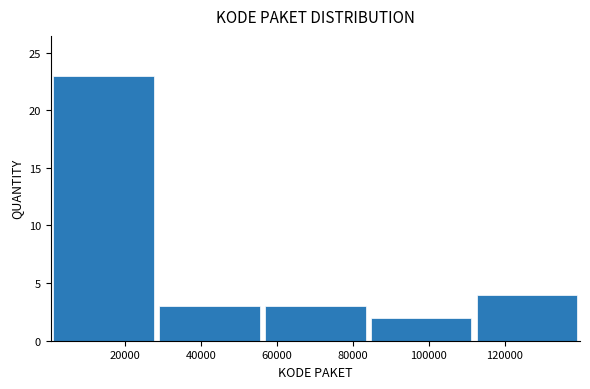

Over which range of the x-axis is the bar tallest?

0 to 28000